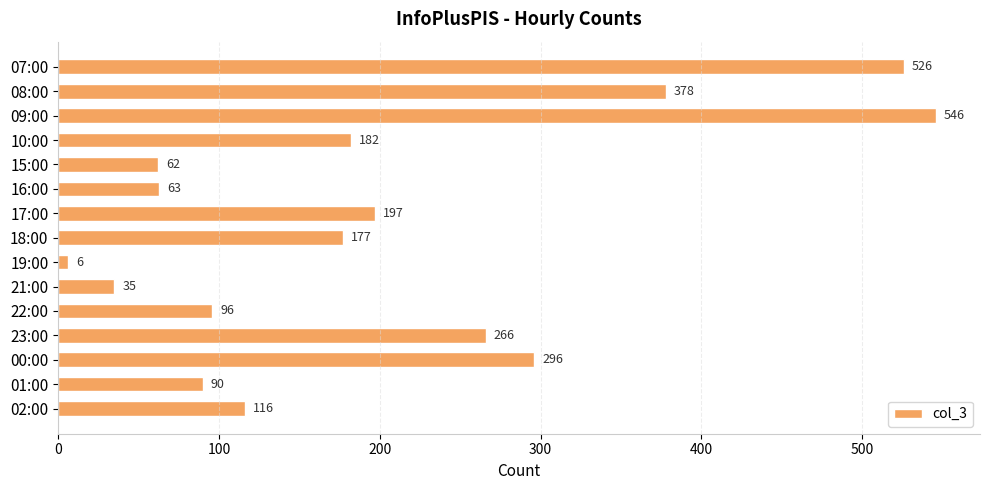

Rank the categories by value from lowest to highest.

19:00, 21:00, 15:00, 16:00, 01:00, 22:00, 02:00, 18:00, 10:00, 17:00, 23:00, 00:00, 08:00, 07:00, 09:00